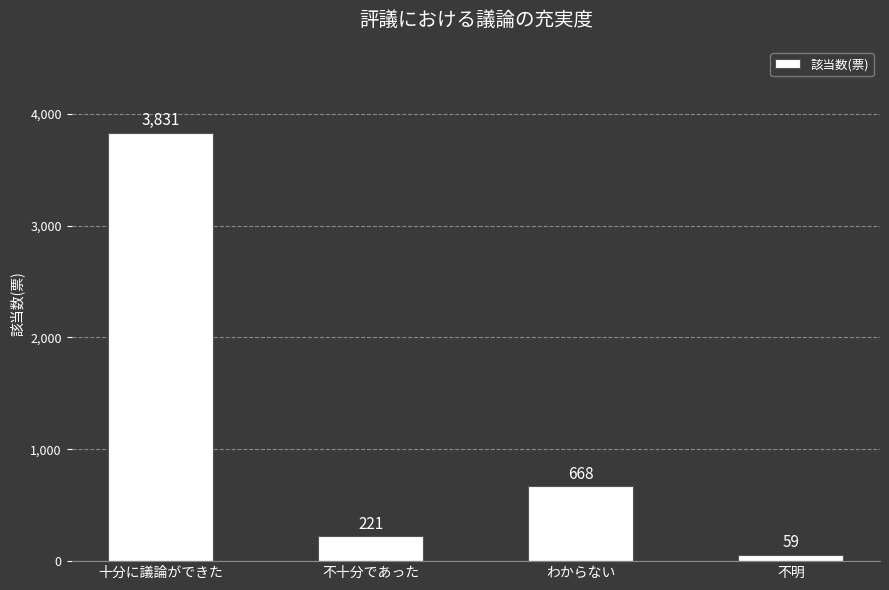

Rank the categories by value from lowest to highest.

不明, 不十分であった, わからない, 十分に議論ができた